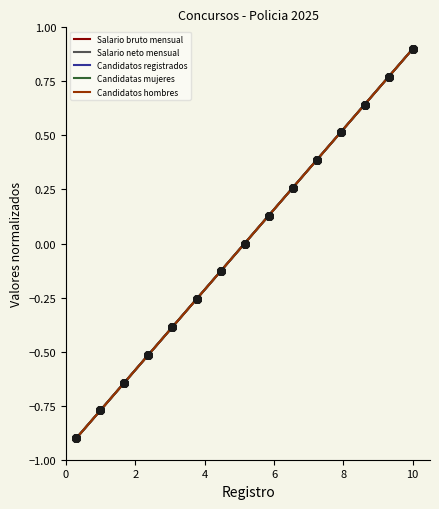

Does the chart have visible grid lines?

No